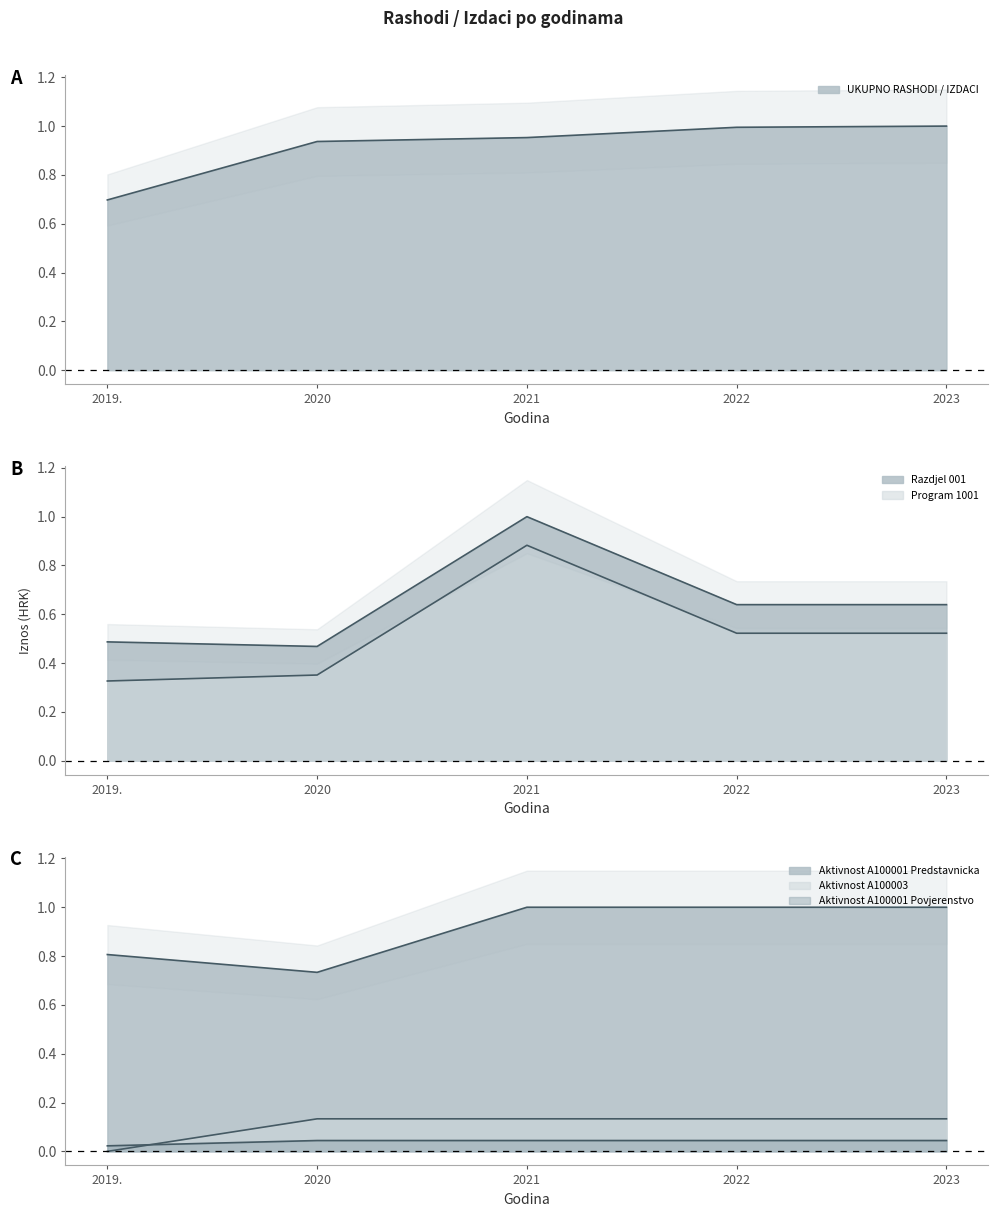

What is the greatest value displayed?

1.0